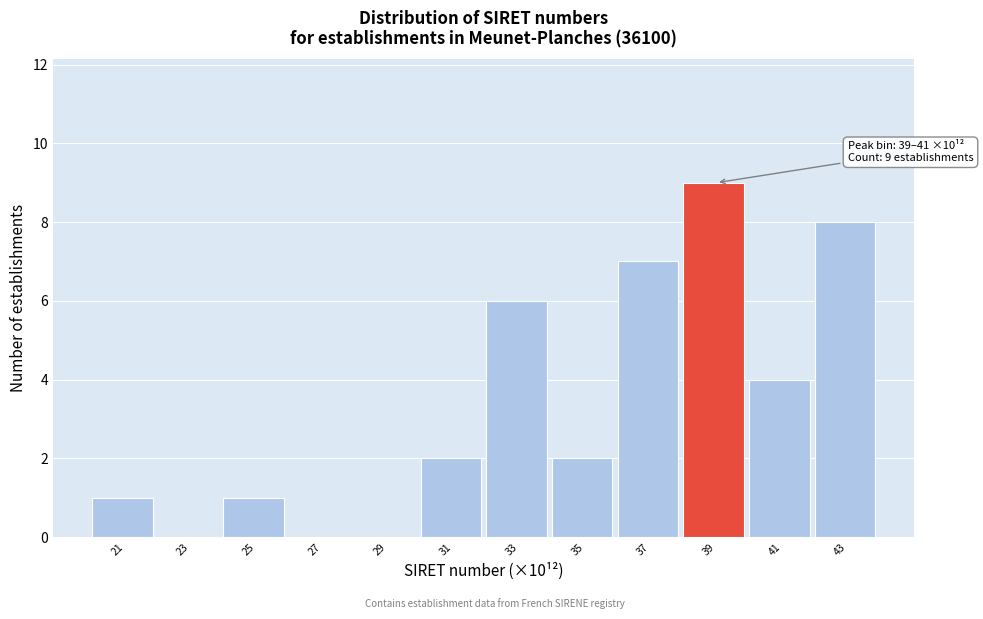

Reading left to right, transcribe all the data shown in this chart.

21=1	23=0	25=1	27=0	29=0	31=2	33=6	35=2	37=7	39=9	41=4	43=8